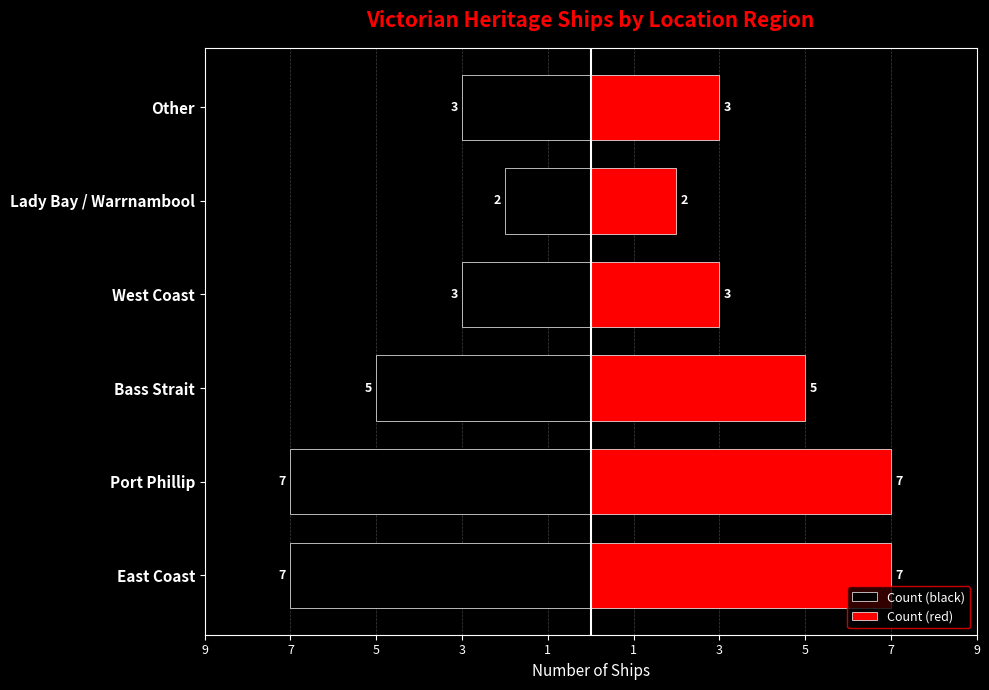

Where is Count (black) nearest to the value -4?

Bass Strait